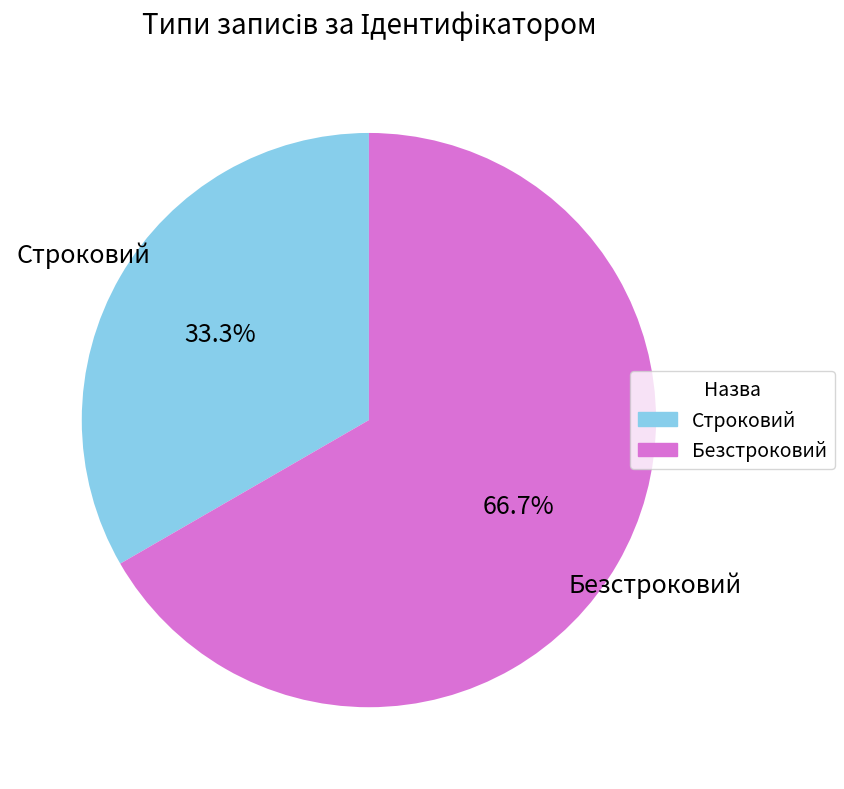

Combined, what portion of the pie is Безстроковий and Строковий?

100.0%